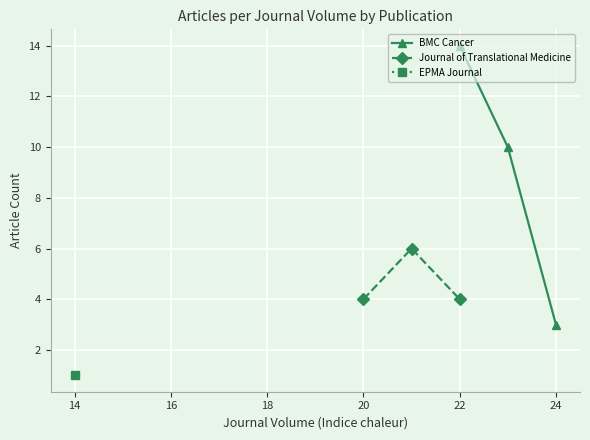

What is the highest value of the BMC Cancer series?

14